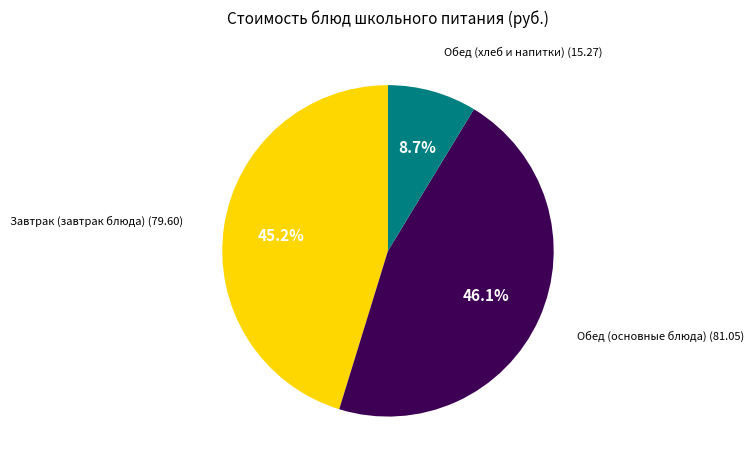

Does any single category account for the majority?

No